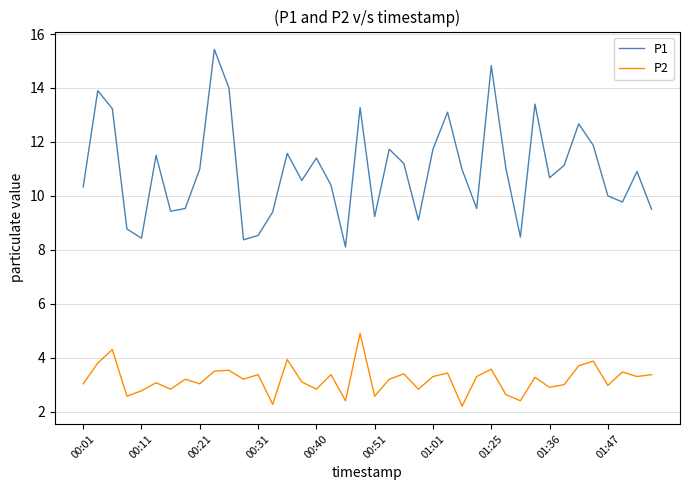

What is the difference between the maximum and minimum values in the P1 series?

7.3